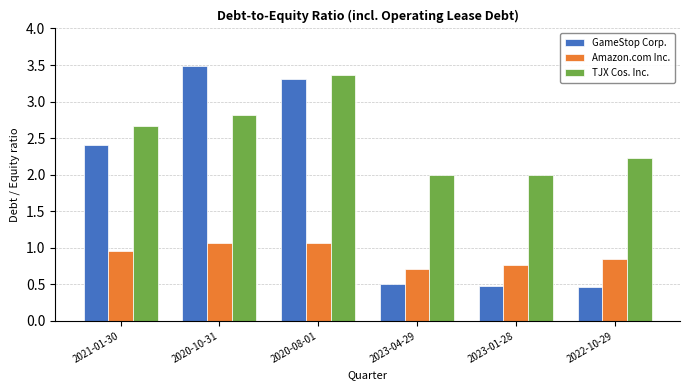

What is the label of the 6th bar from the right?

2021-01-30